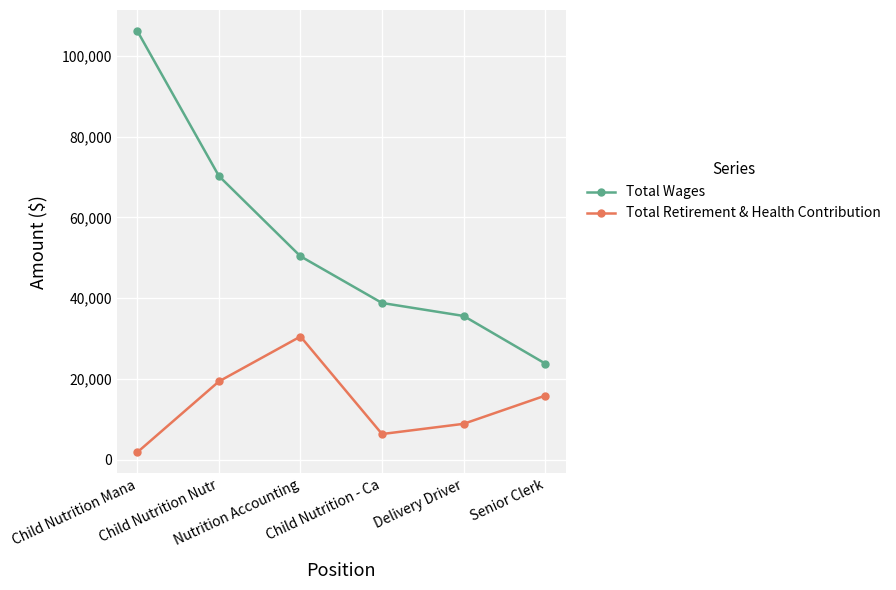

How many data points in Total Retirement & Health Contribution are less than 15870?

3